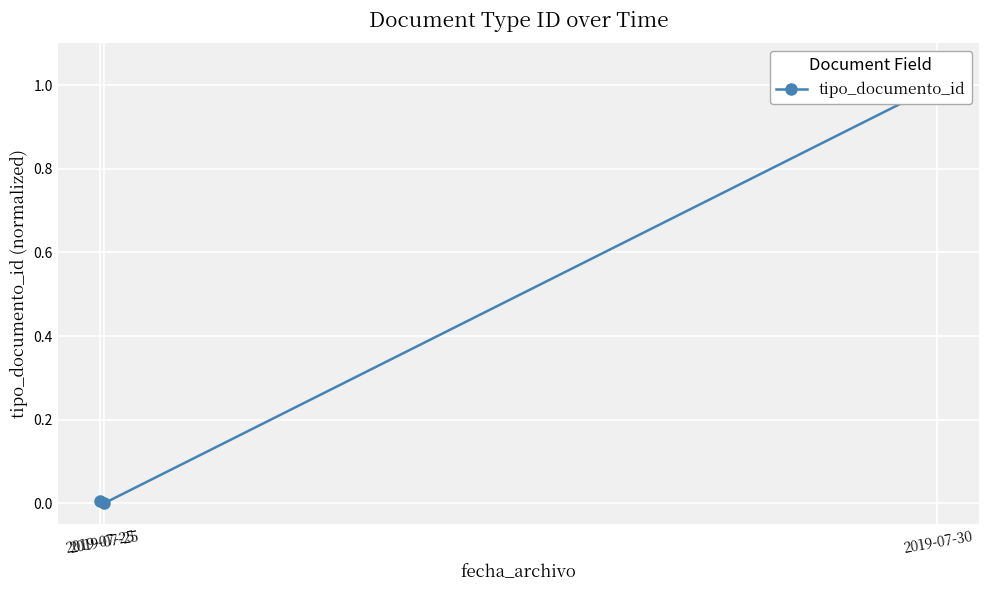

Which category has the highest value across all series?

2019-07-30